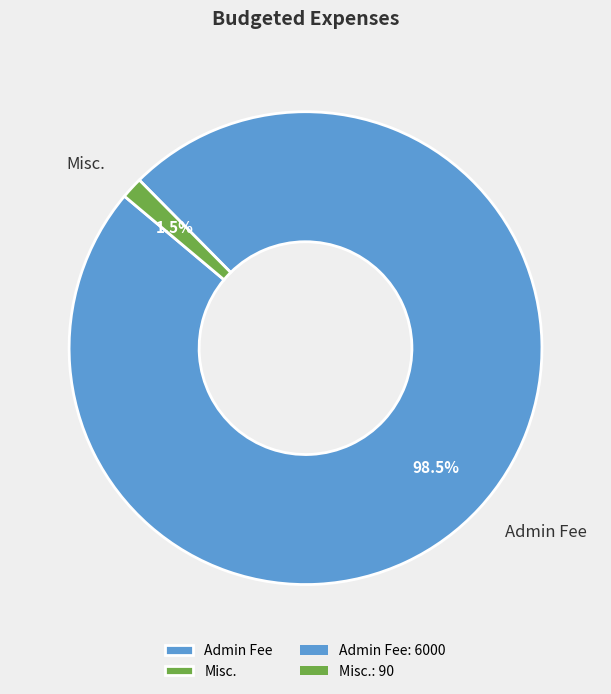

Which category has the biggest portion of the pie?

Admin Fee